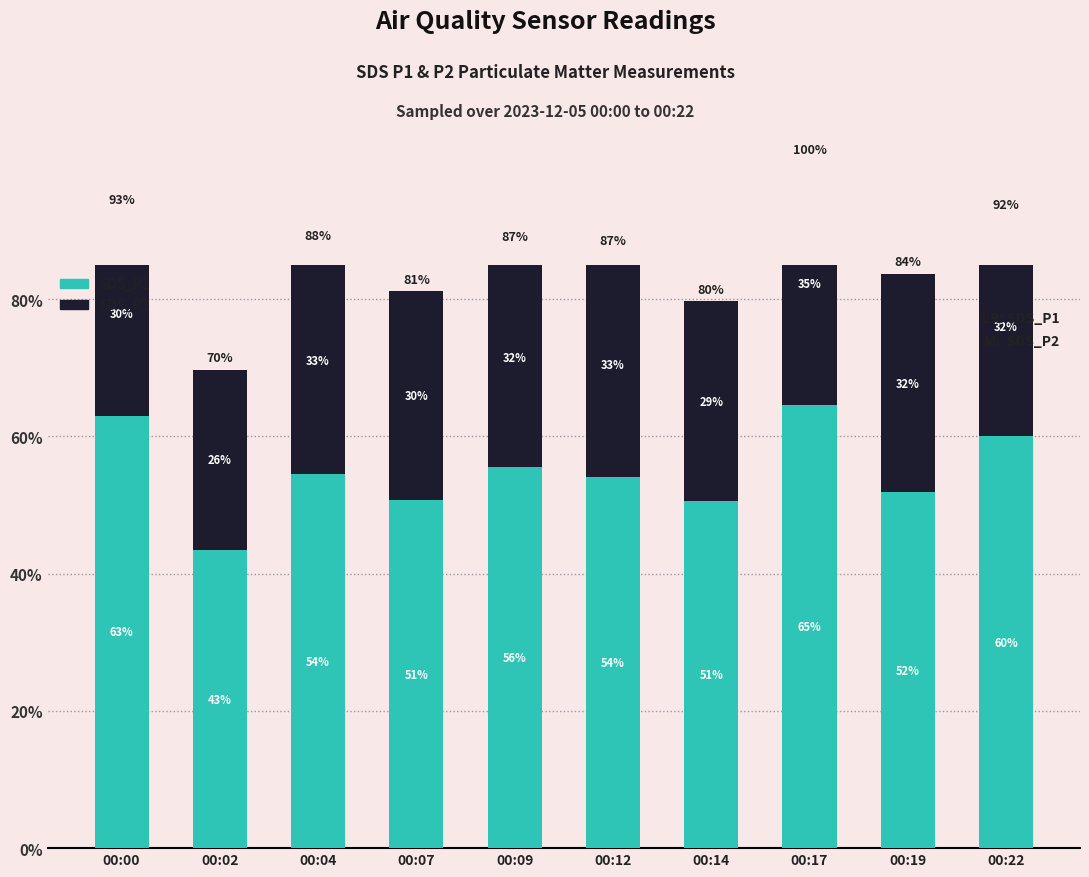

At how many categories does at least one series exceed 34?

10